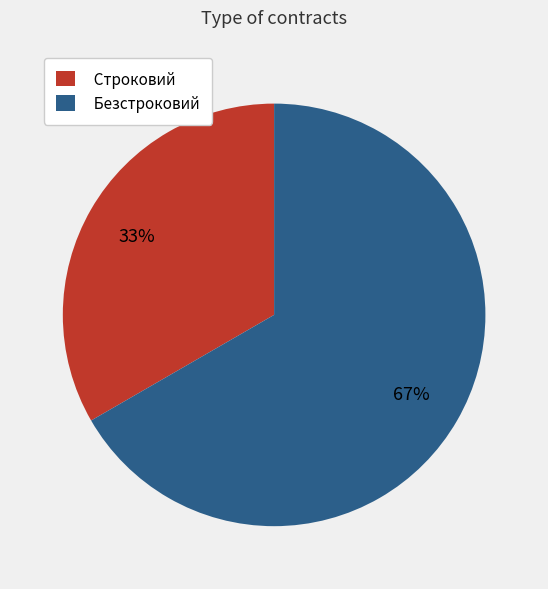

Between Безстроковий and Строковий, which is larger?

Безстроковий